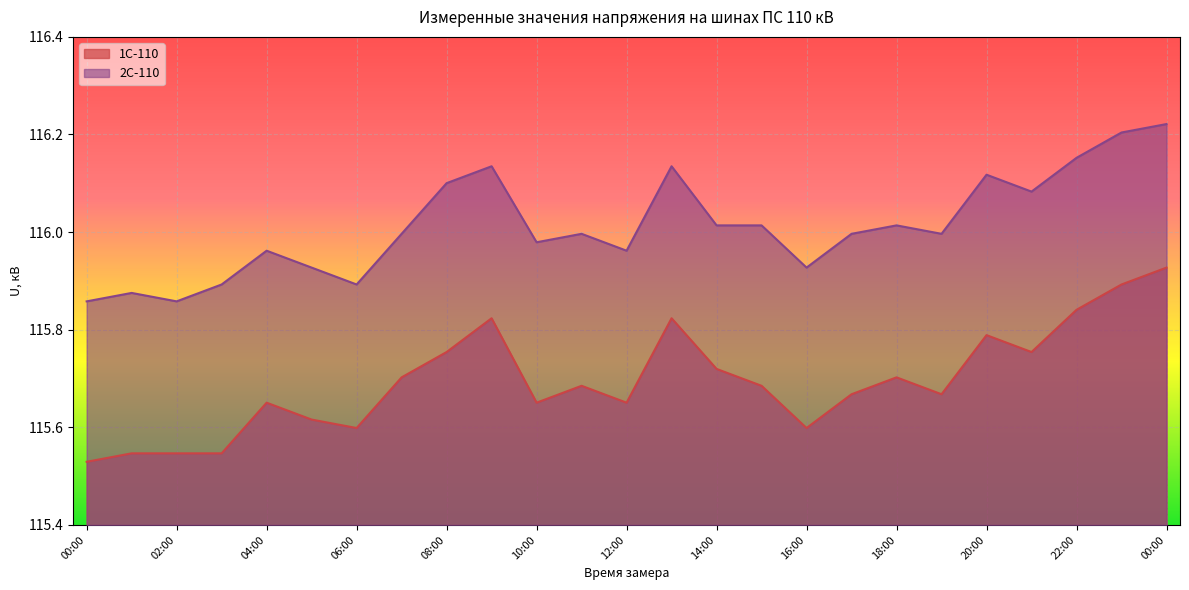

What is the label of the 9th point from the left?

08:00